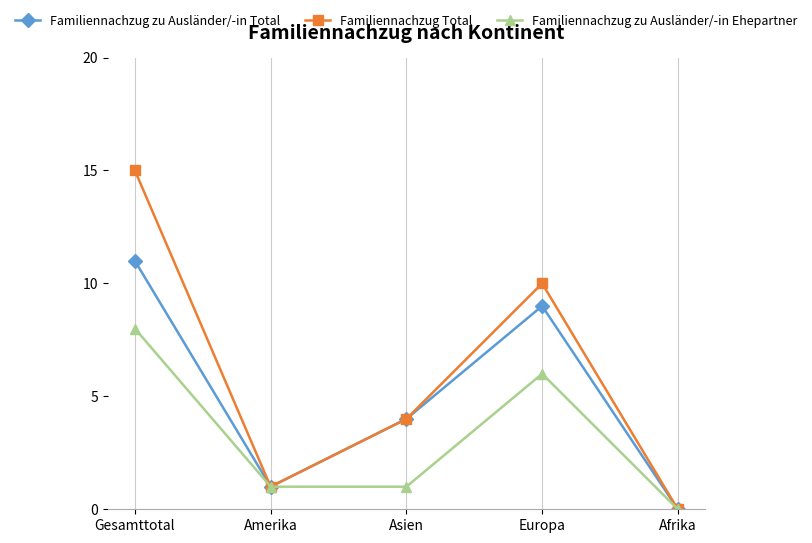

Is it true that Familiennachzug Total equals 16 at Europa?

False